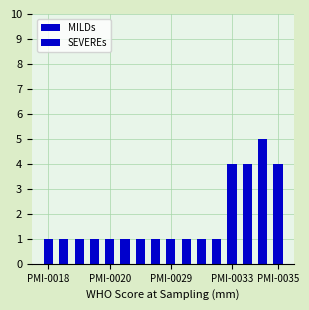

At how many categories does at least one series exceed 1?

4